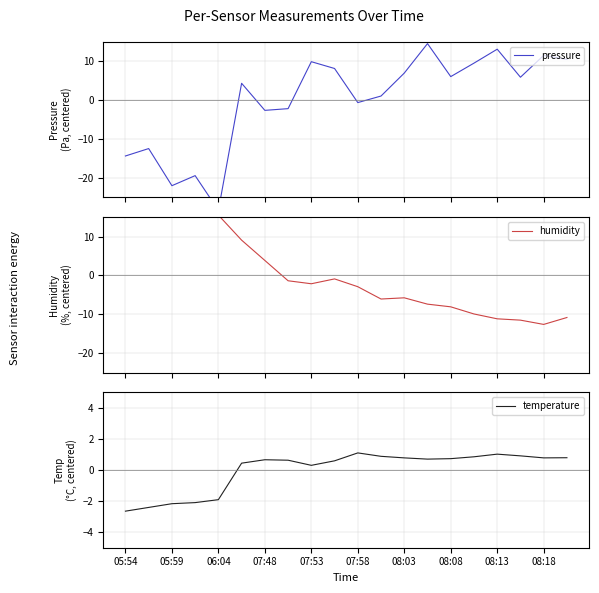

The value of temperature at 08:03 is 0.8. True or false?

True